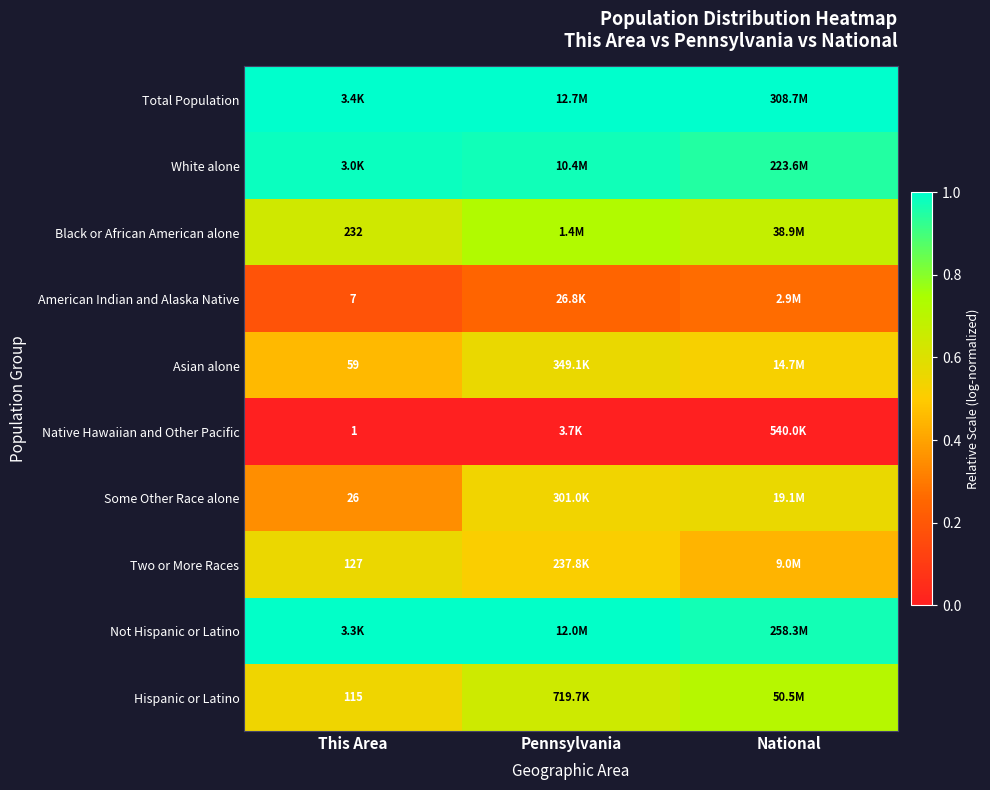

Is the value of American Indian and Alaska Native at This Area greater than the value of Native Hawaiian and Other Pacific at This Area?

Yes